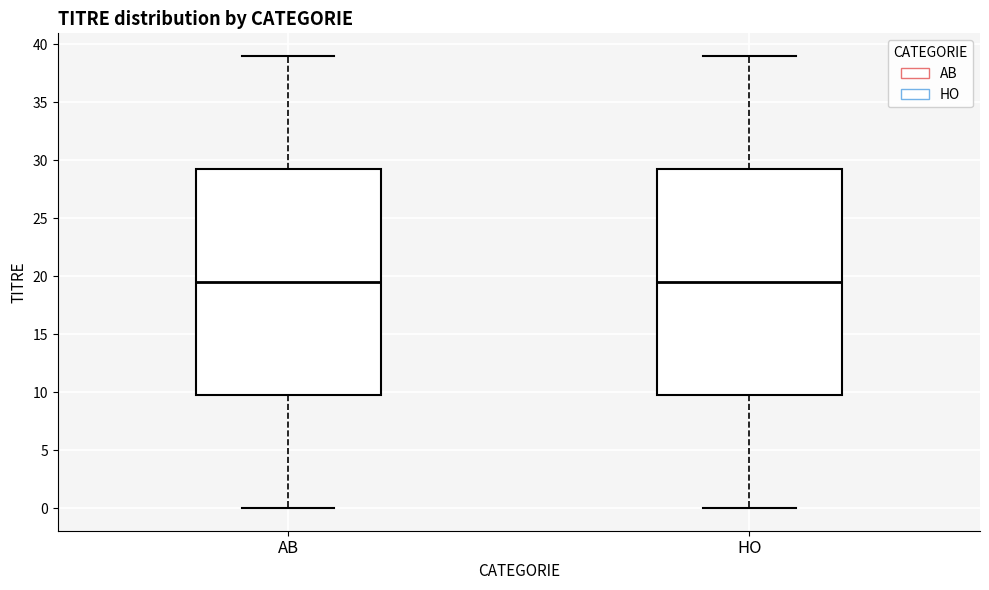

Where is the upper edge of the box for AB on the y-axis? The values are not printed on the chart, so give them approximately, as read against the axis.

29.5